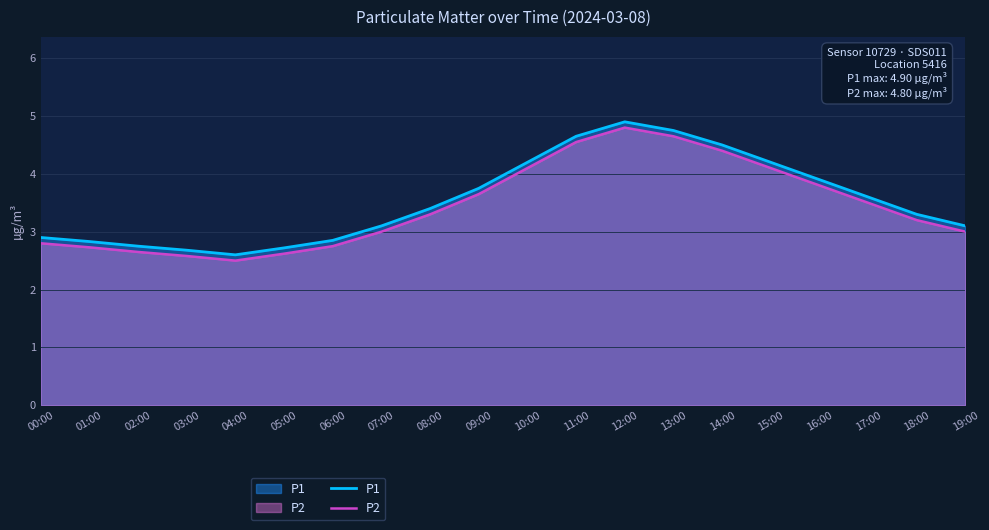

How many lines are shown in the chart?

2